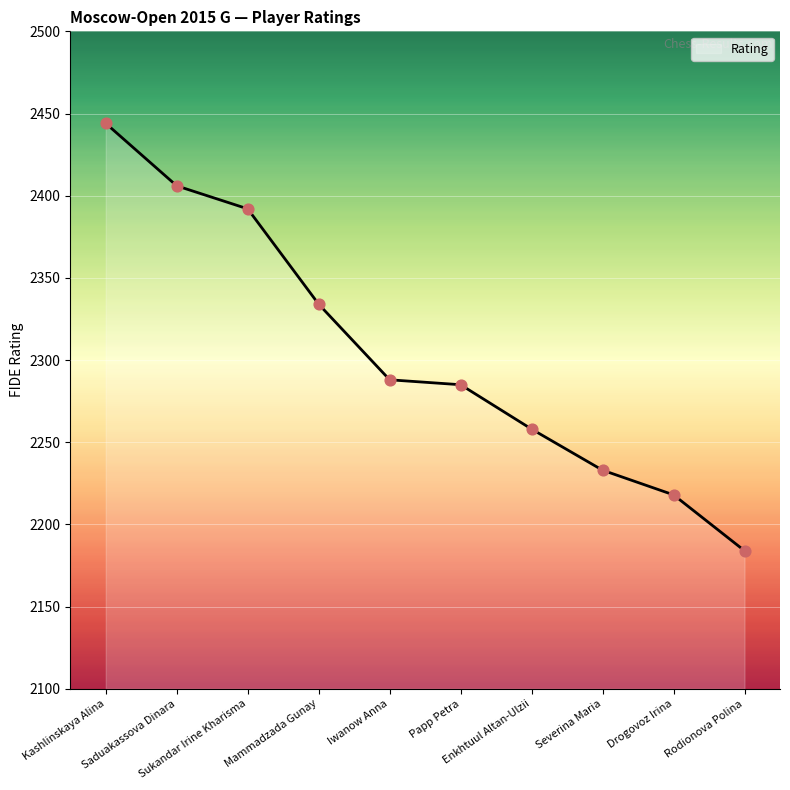

Approximately how many times larger is the value at Iwanow Anna compared to Kashlinskaya Alina?

0.9